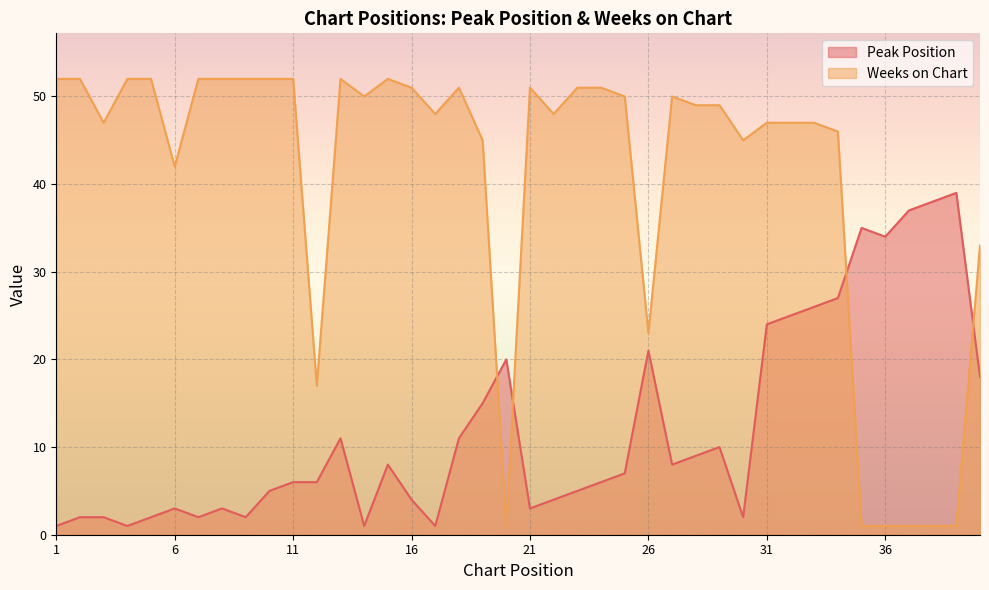

Rank the series at 26 from lowest to highest value.

Peak Position, Weeks on Chart